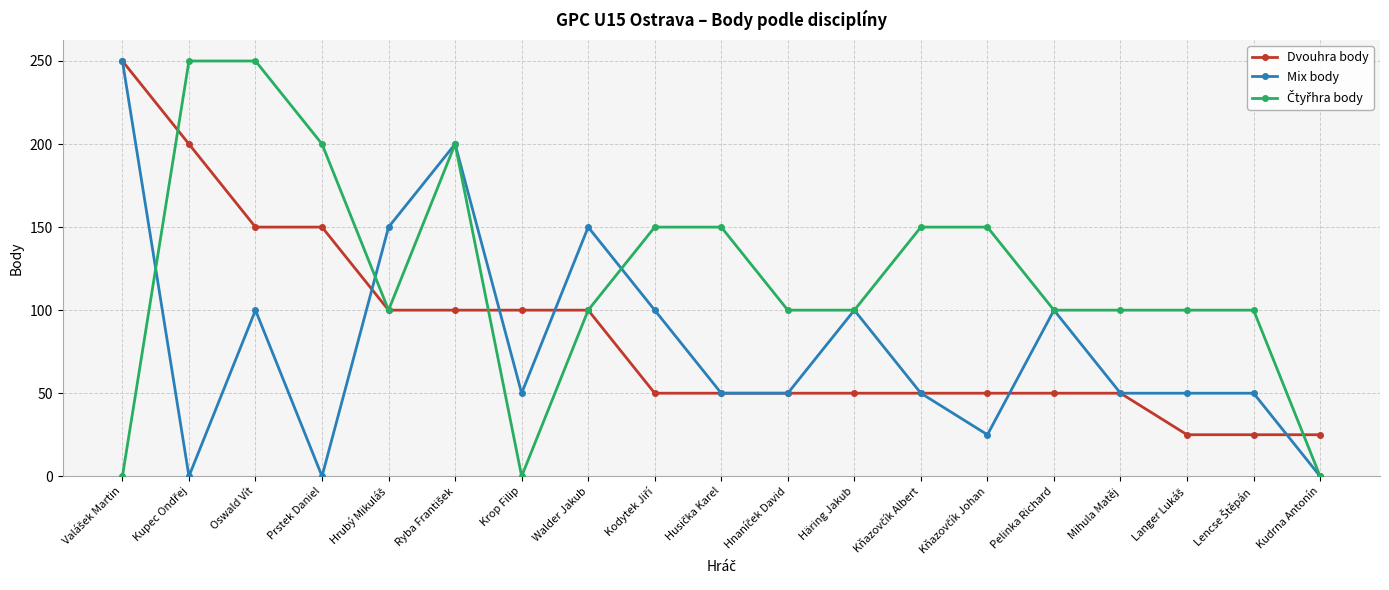

What is the value of the Dvouhra body point at the 10th from the left?

50